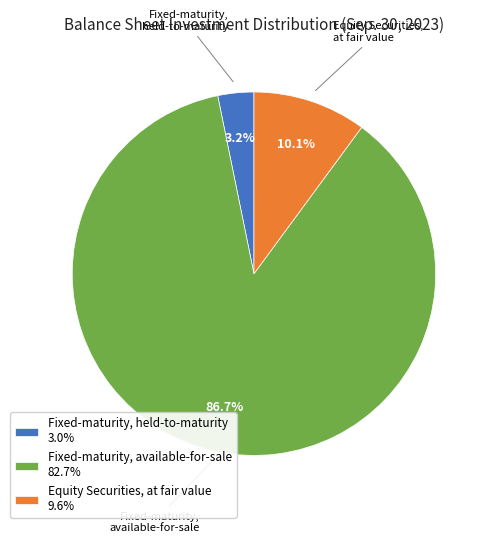

Is the sum of Equity Securities, at fair value 9.6% and Fixed-maturity, held-to-maturity 3.0% greater than half?

No